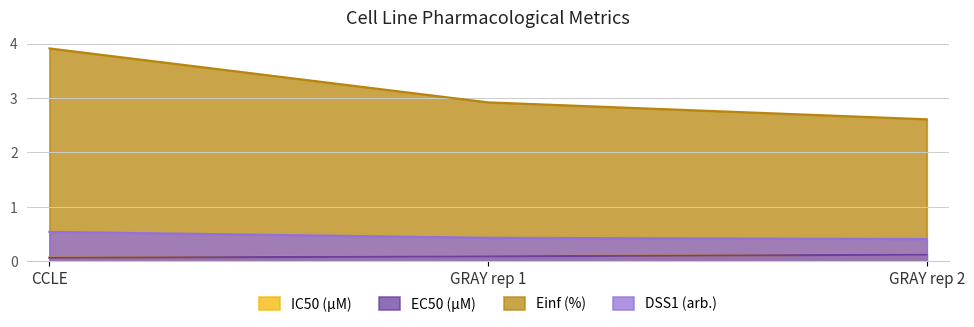

List the series in order of their peak value, lowest first.

EC50 (µM), IC50 (µM), DSS1 (arb.), Einf (%)